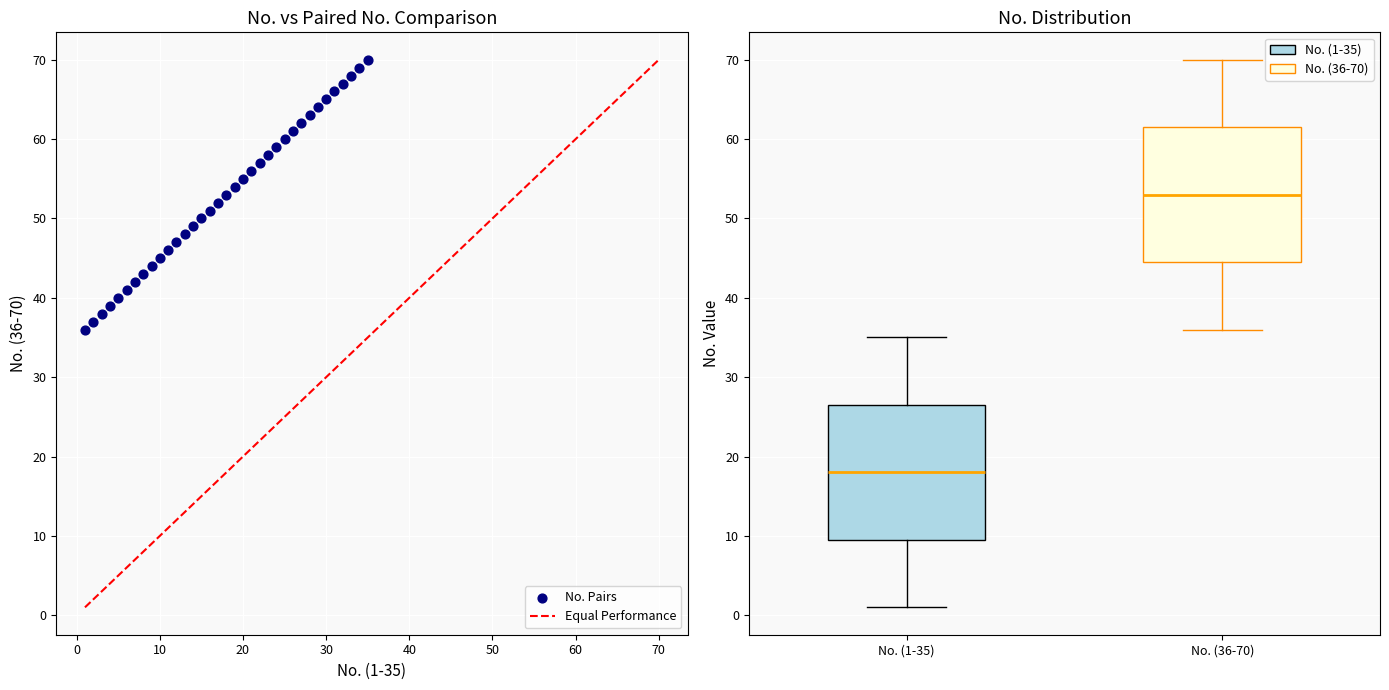

What is the range of Y values (max minus min)?

34